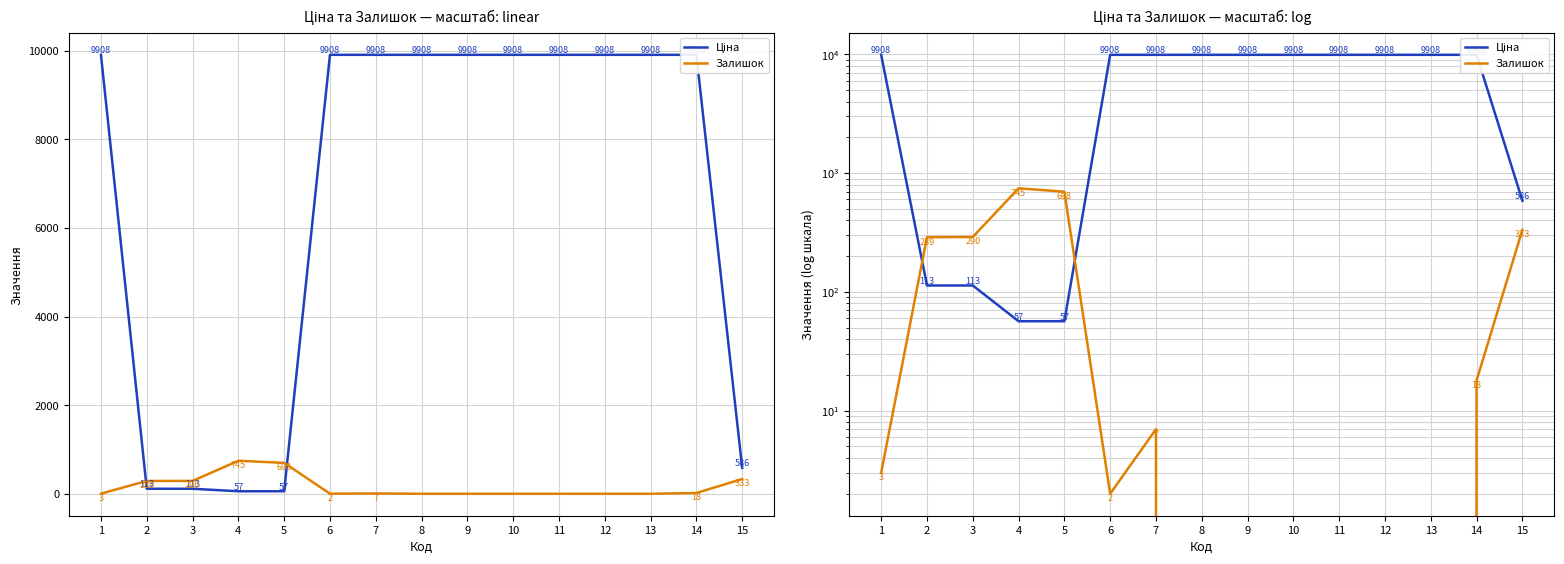

How many data points in Залишок are less than 3?

7